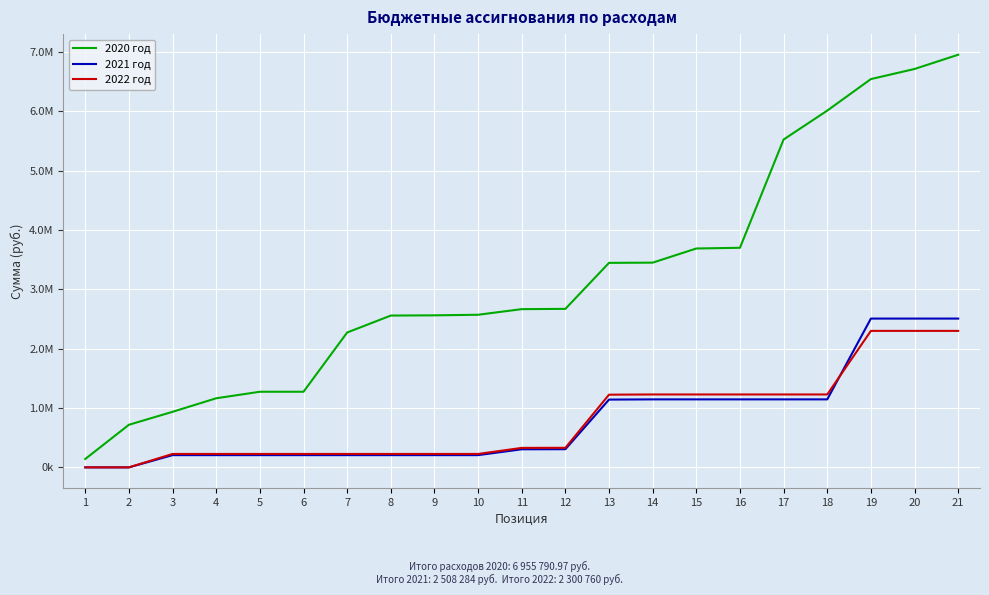

Between 1 and 7, which is larger?

7